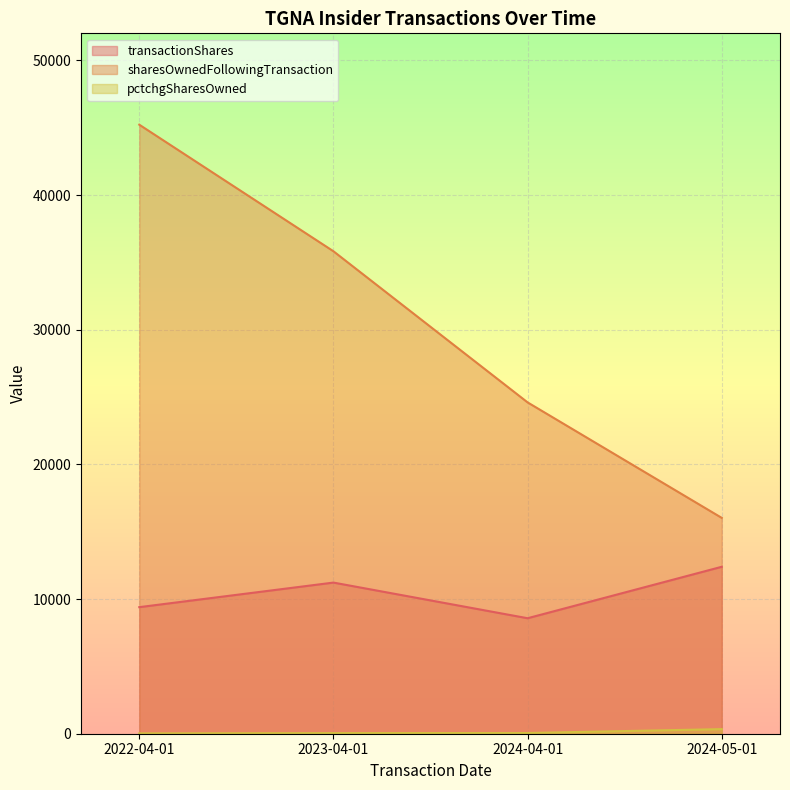

What is the value of the pctchgSharesOwned point at the 3rd from the left?

54